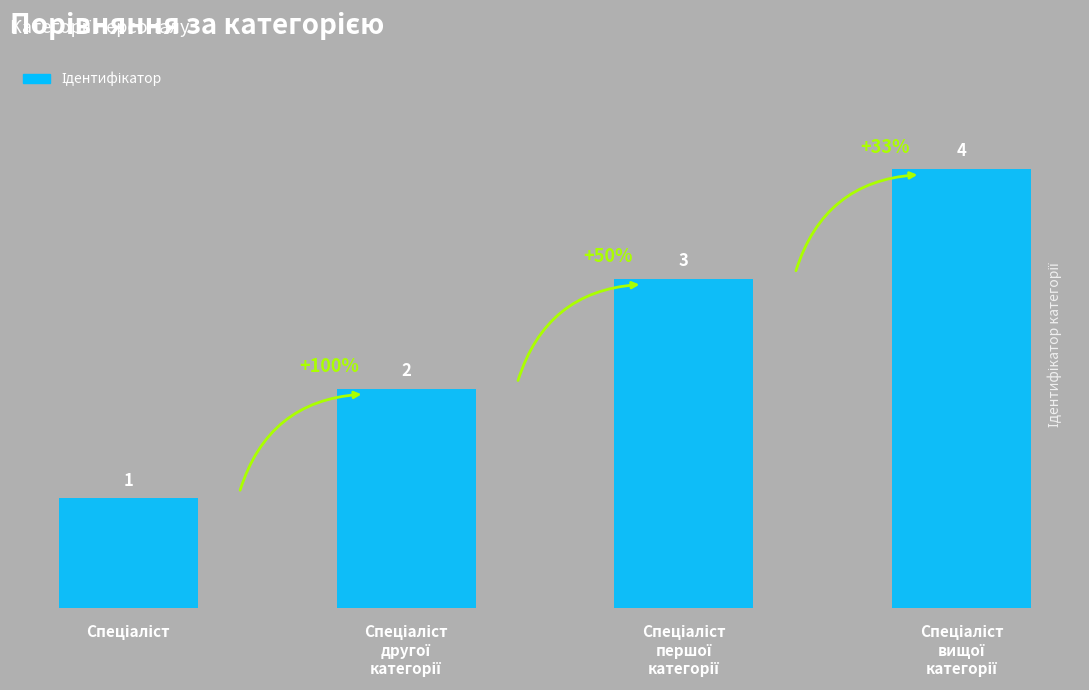

How many values are between 2 and 4?

3